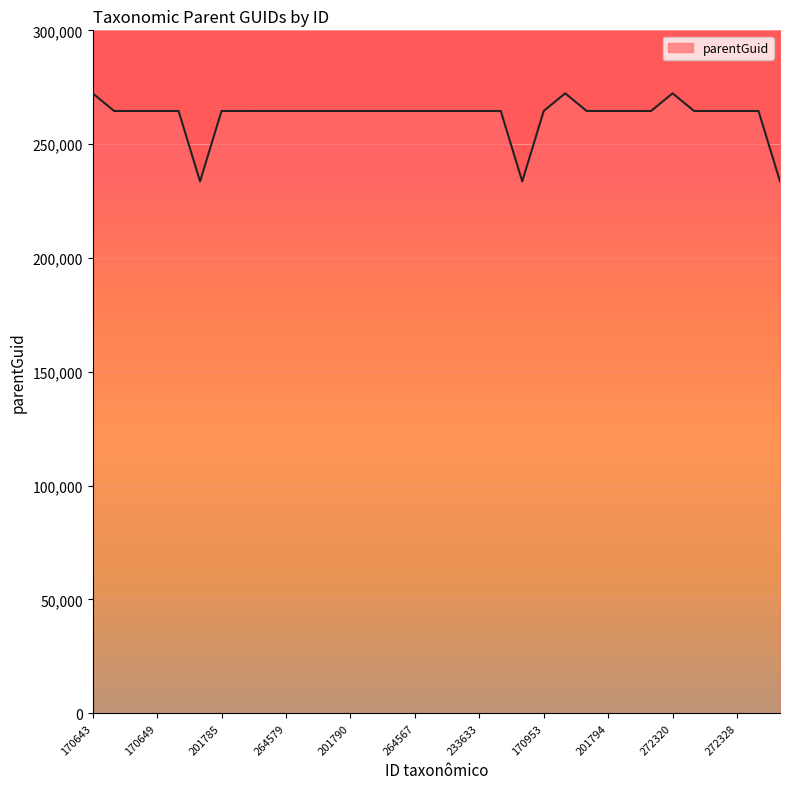

What is the greatest value displayed?

272333